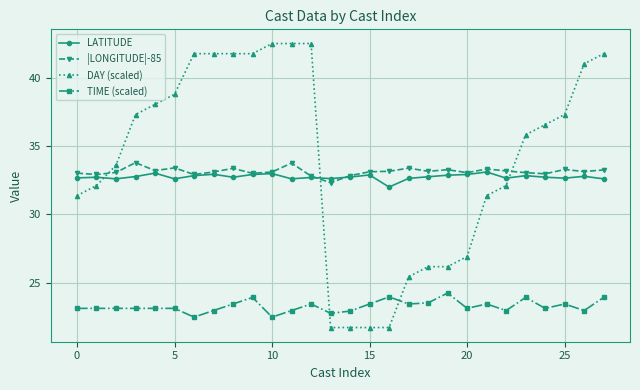

How many lines are shown in the chart?

4